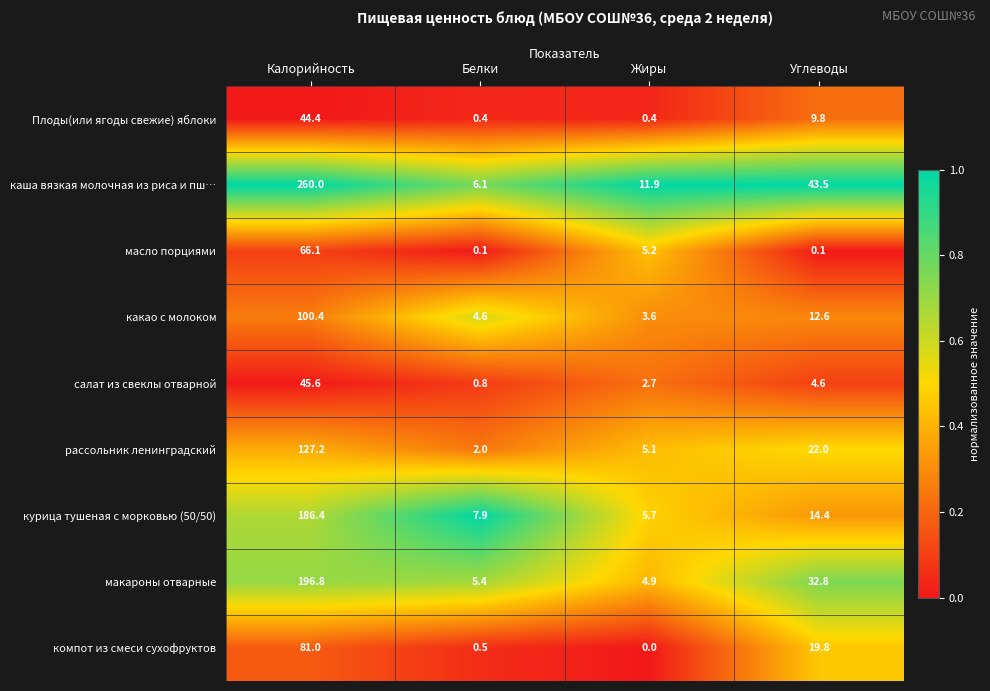

What is the approximate value of какао с молоком at Жиры?

3.6